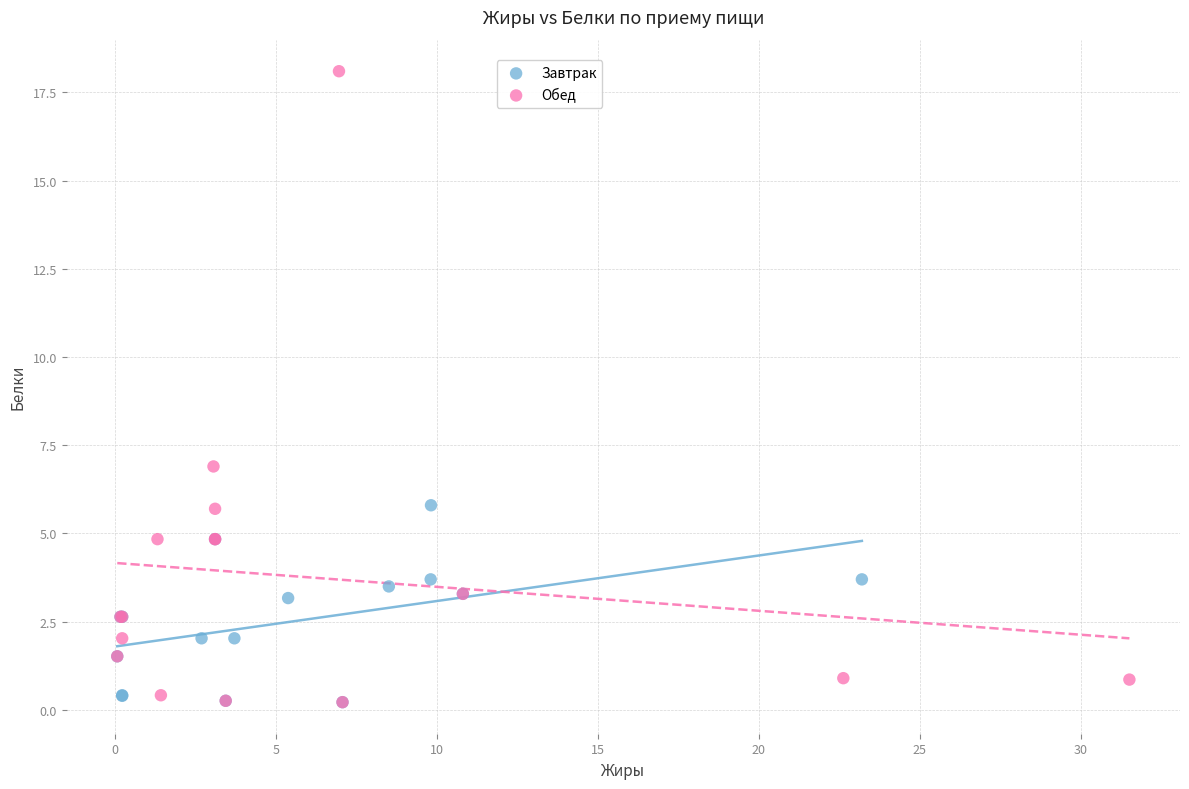

Which series contains the highest Y value?

Обед